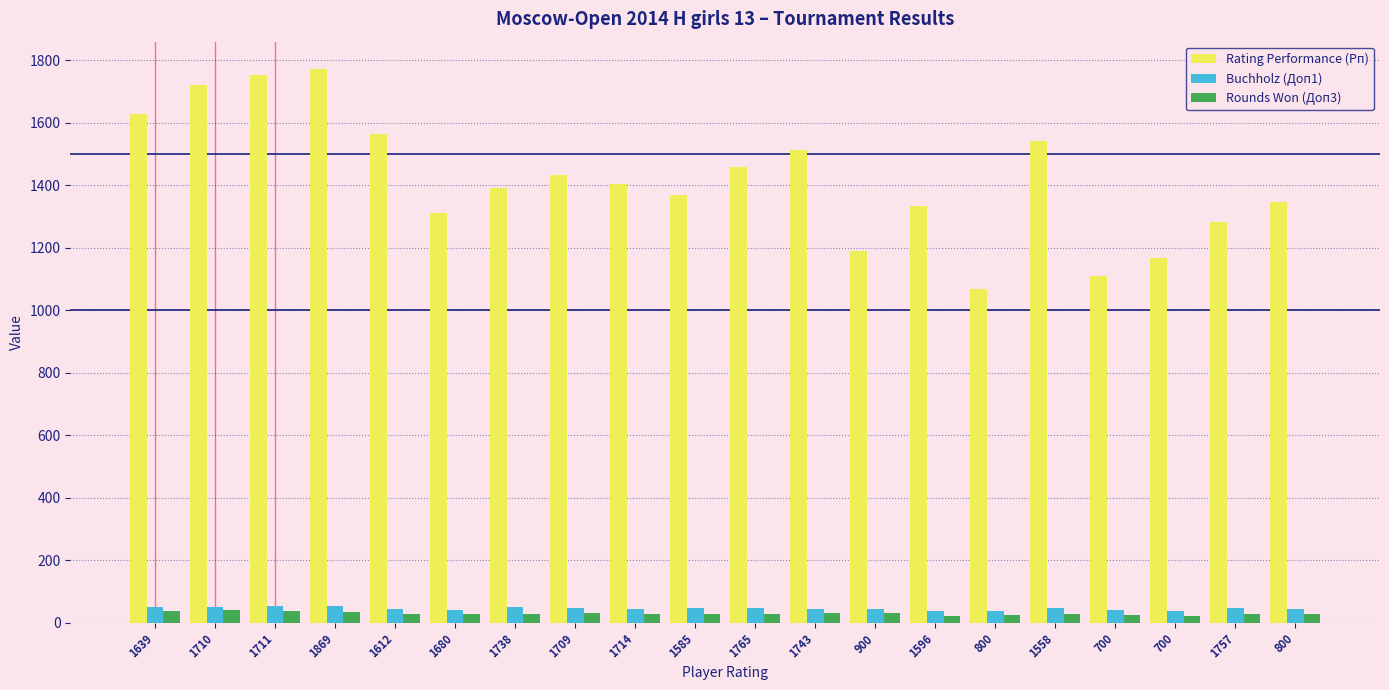

Count the number of data series in this chart.

3